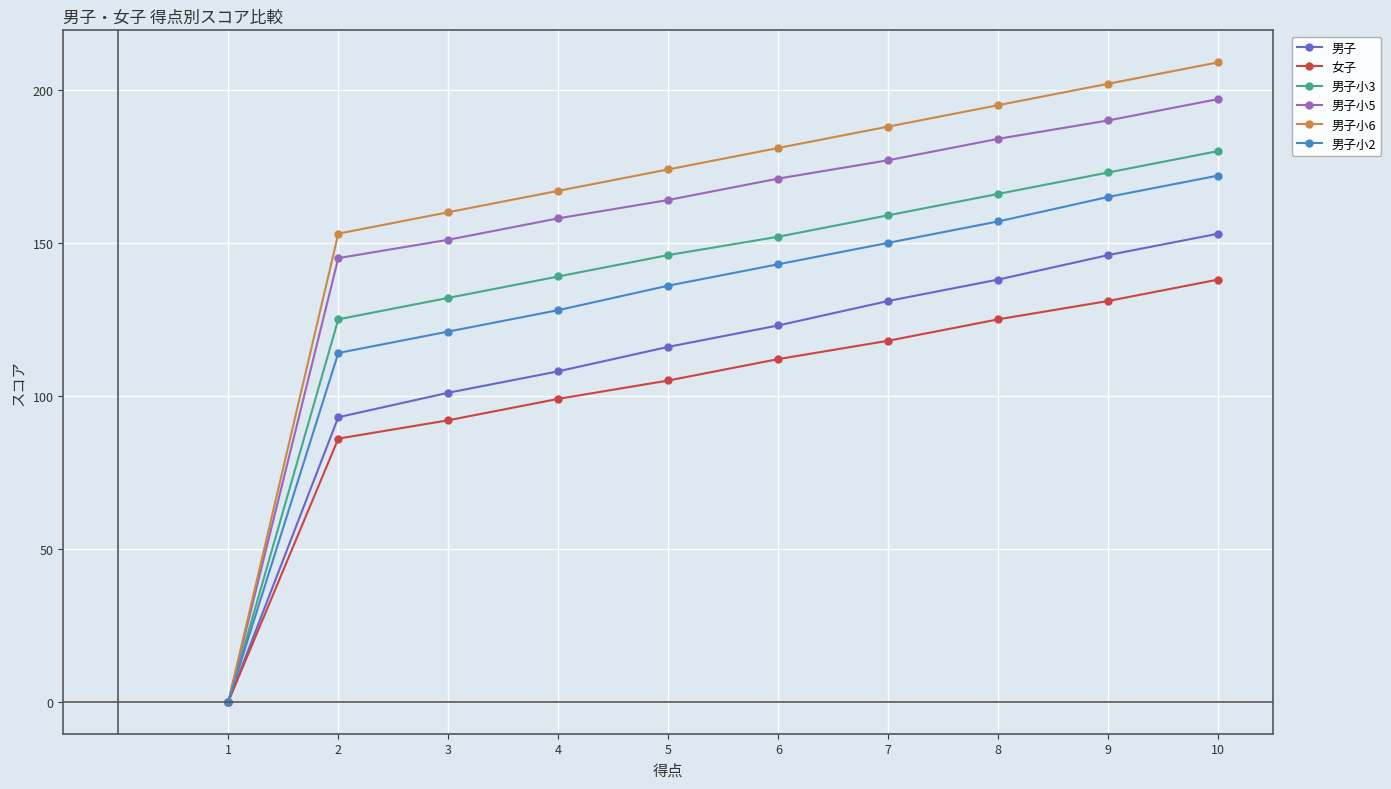

What is the sum of all 男子 values?

1109